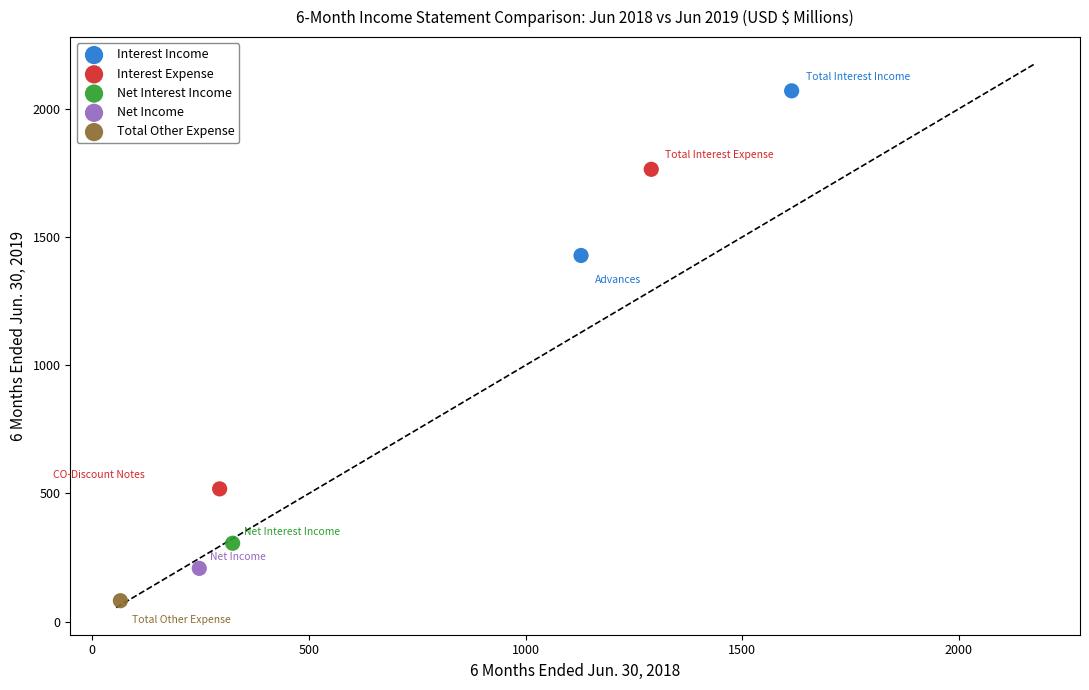

What are all the series names shown in the legend?

Interest Income, Interest Expense, Net Interest Income, Net Income, Total Other Expense